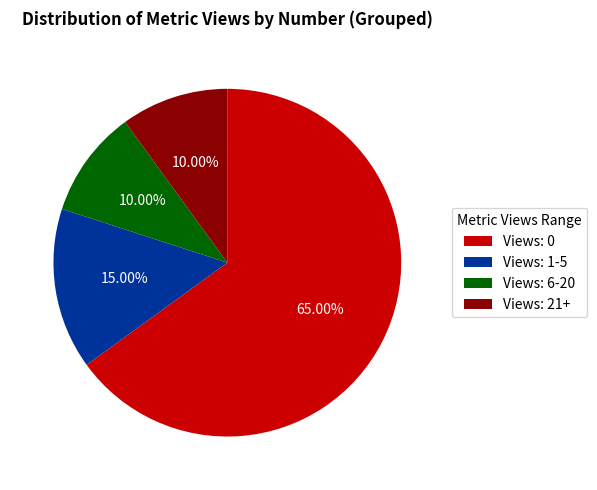

Between Views: 6-20 and Views: 1-5, which is larger?

Views: 1-5